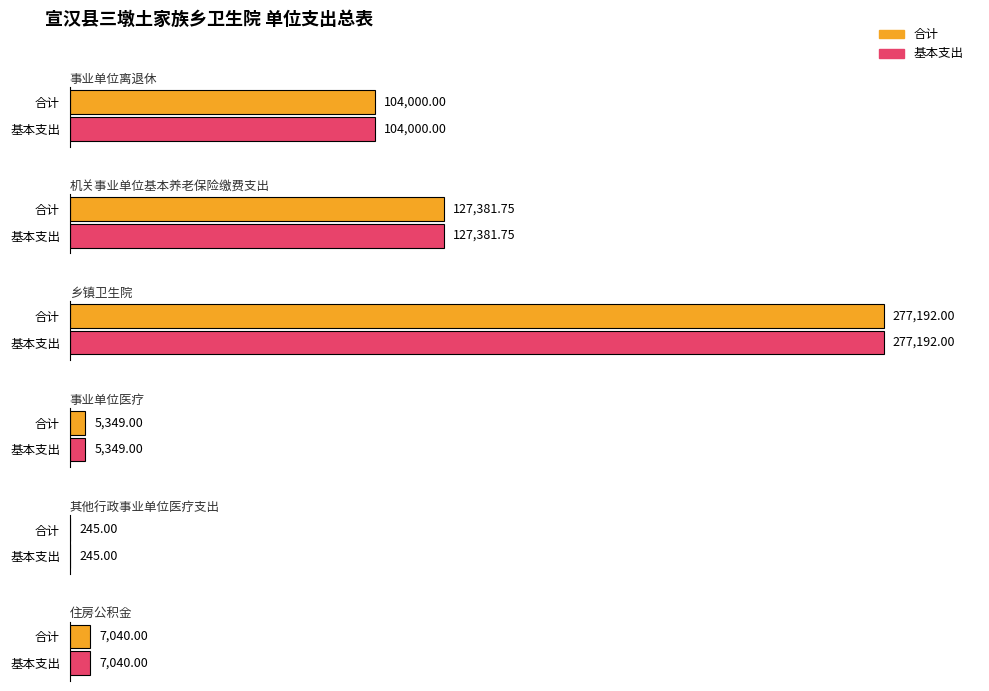

Which label corresponds to the smallest value in the chart?

其他行政事业单位医疗支出